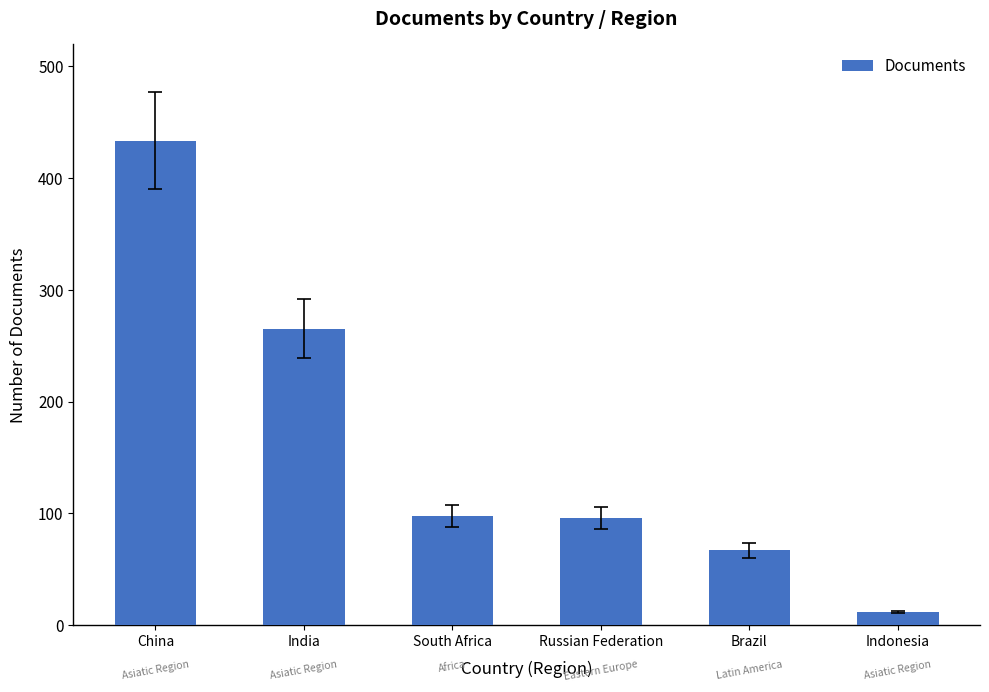

Which has a higher value, Russian Federation or India?

India